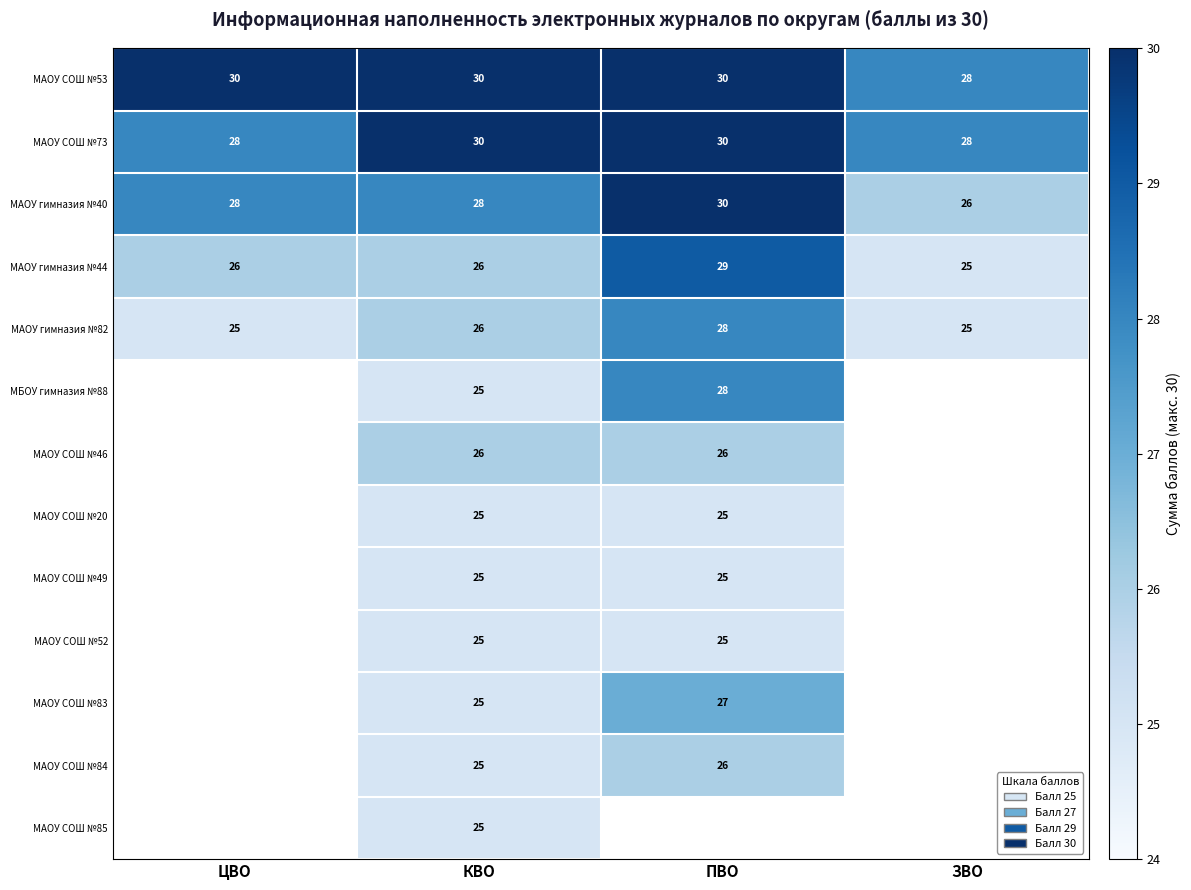

What value does the МАОУ СОШ №73 series have at ЦВО?

28